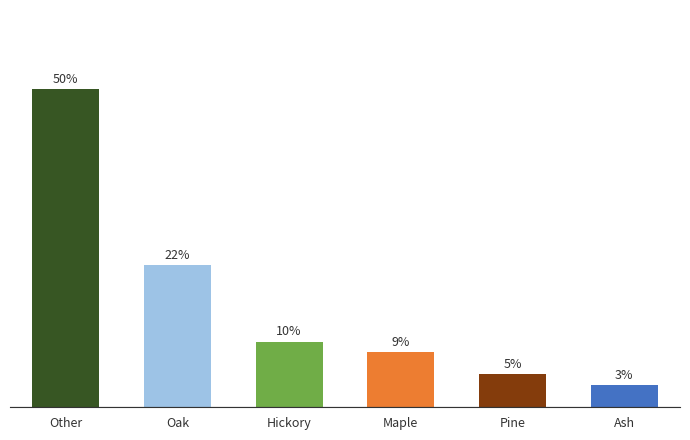

List the labels in order of value, largest first.

Other, Oak, Hickory, Maple, Pine, Ash